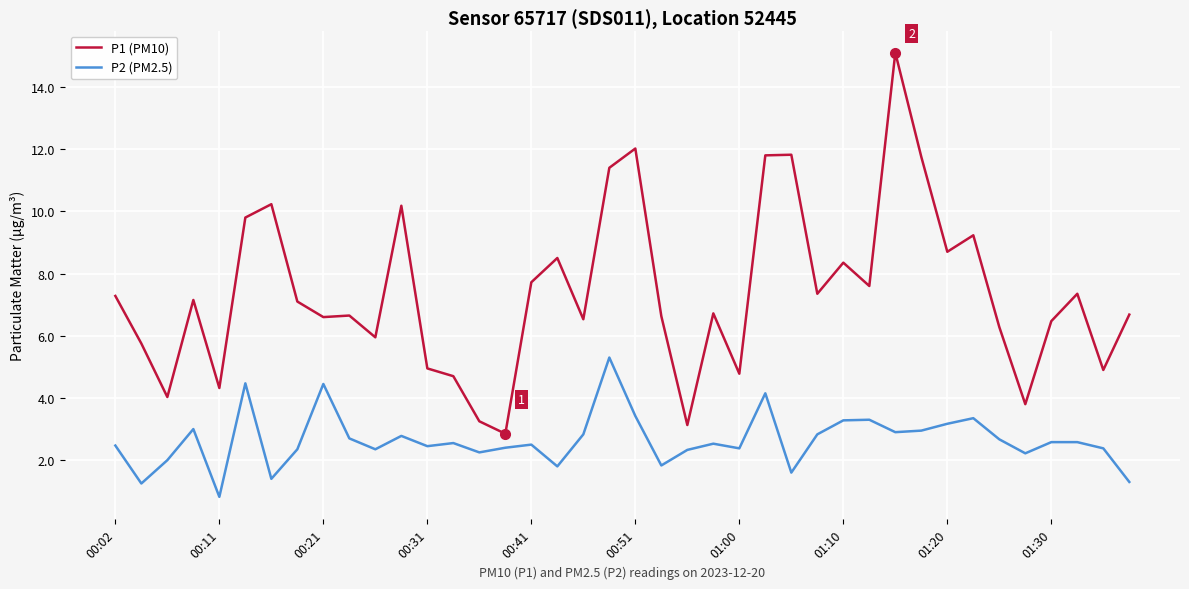

Which series has the widest spread of values?

P1 (PM10)